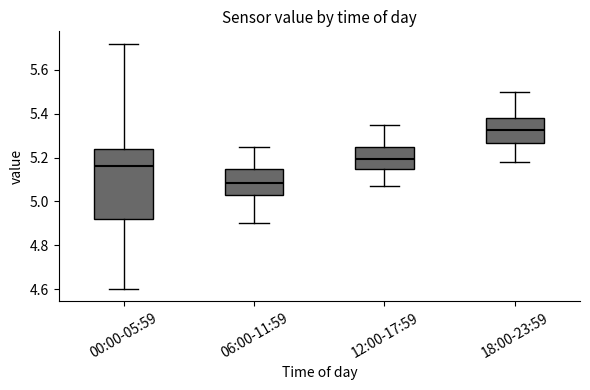

Which box is the tallest, from its lower edge to its upper edge?

00:00-05:59